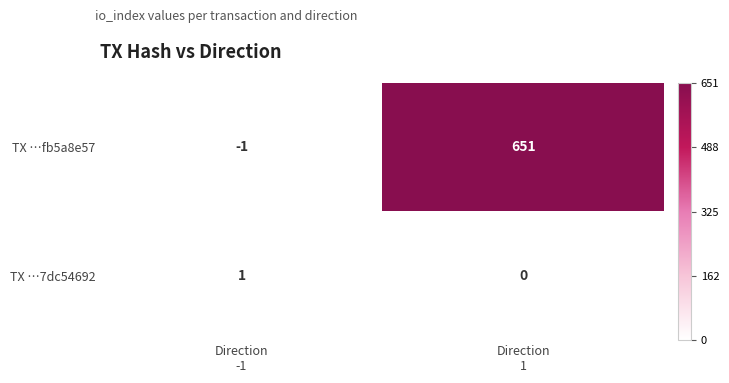

Reading right to left, extract all data points from this chart.

TX …fb5a8e57: 651	-1
TX …7dc54692: 0	1